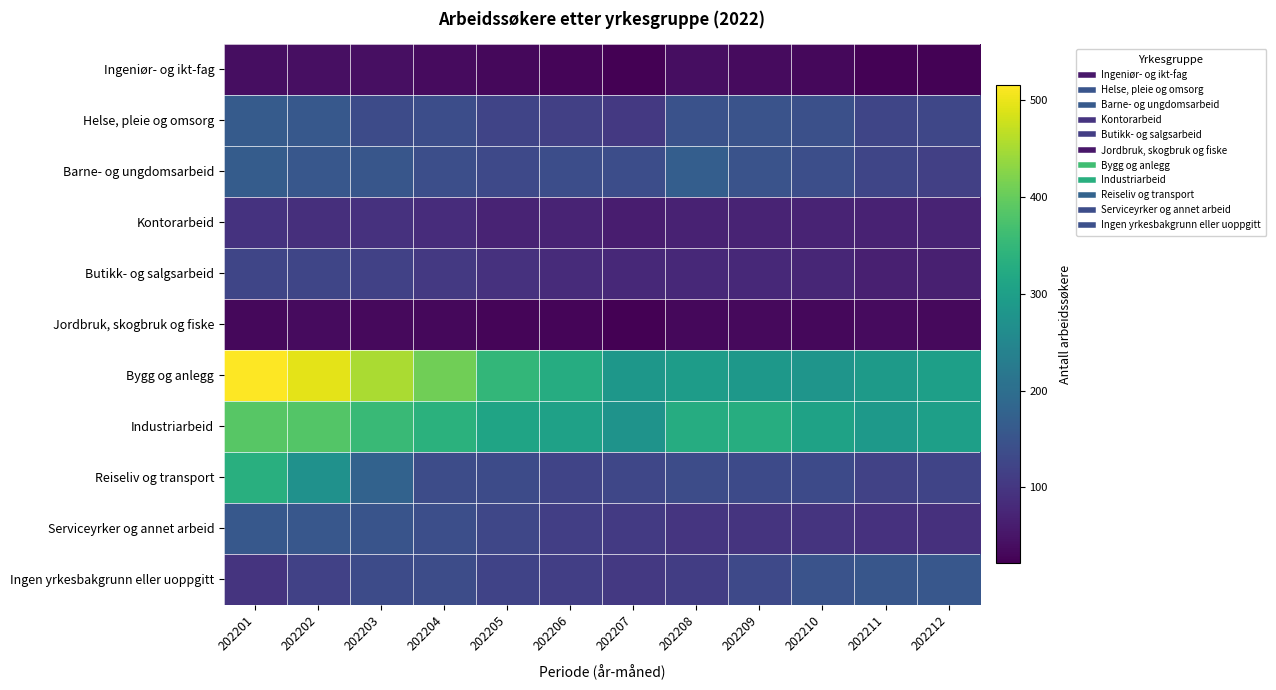

Which category has the highest value across all series?

202201